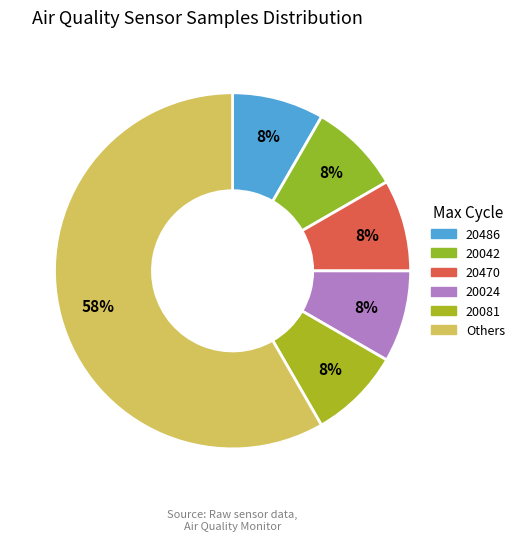

Count the number of slices in the pie.

6